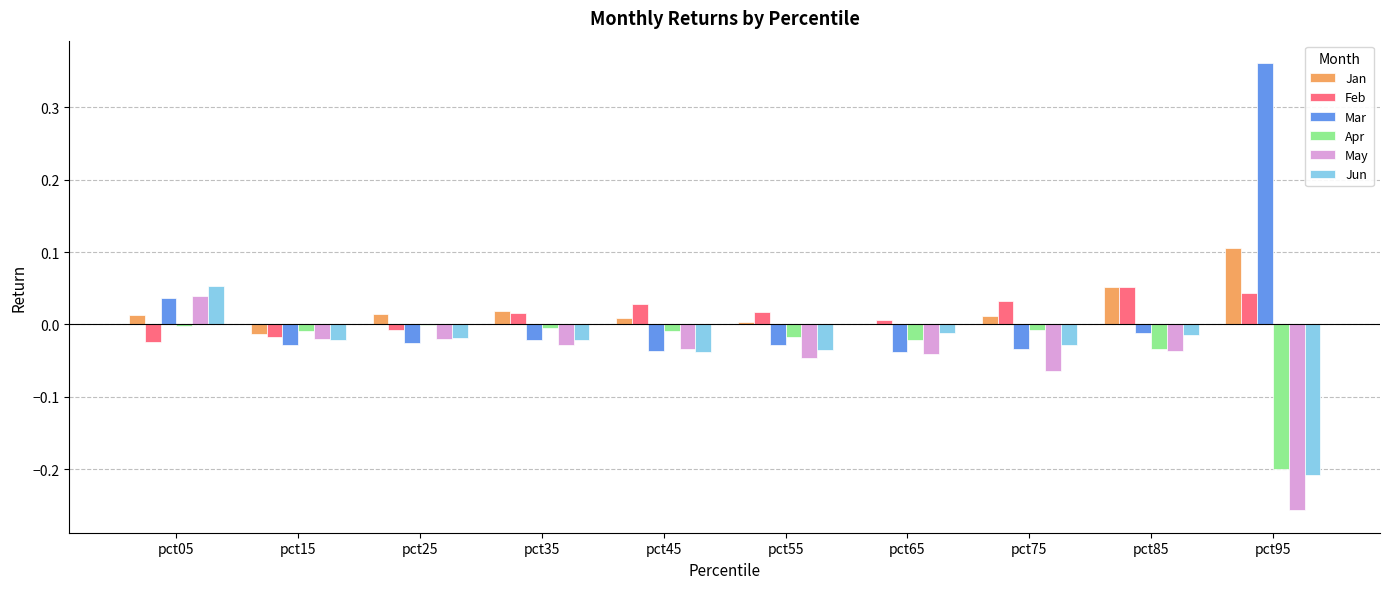

The value of Mar at pct95 is 0.6. True or false?

False